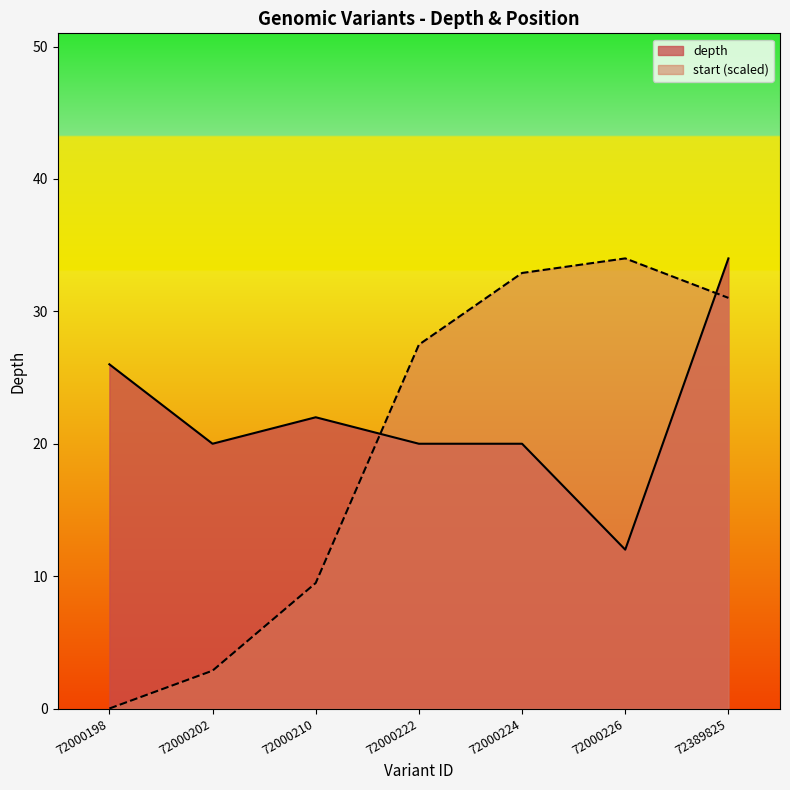

True or false: depth has a value of 12.0 at 72000226.

True